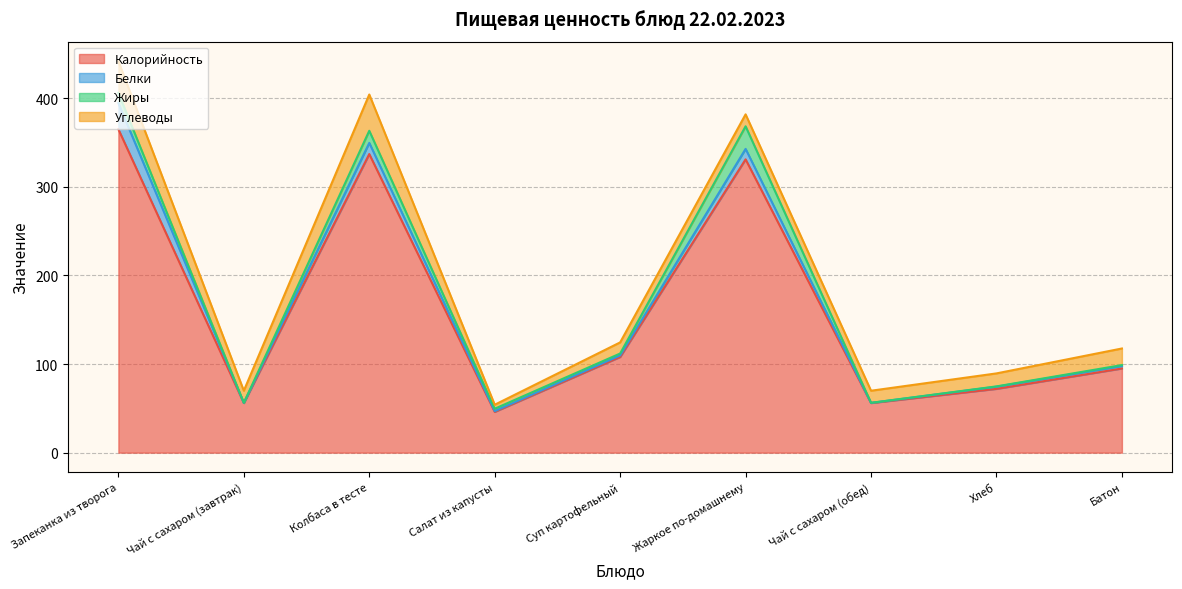

Which series has the largest total across all categories?

Калорийность